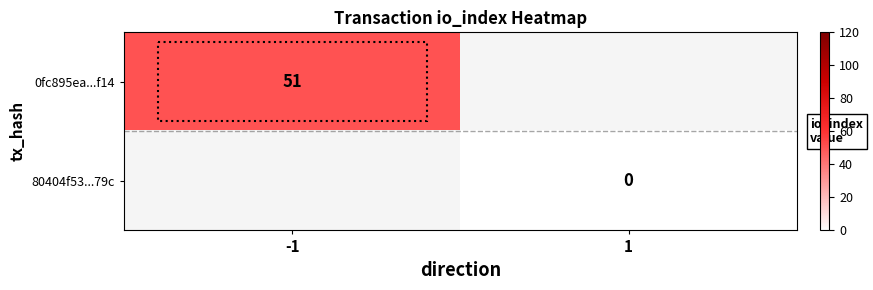

The 0fc895ea...f14 series shows 81 at -1. True or false?

False